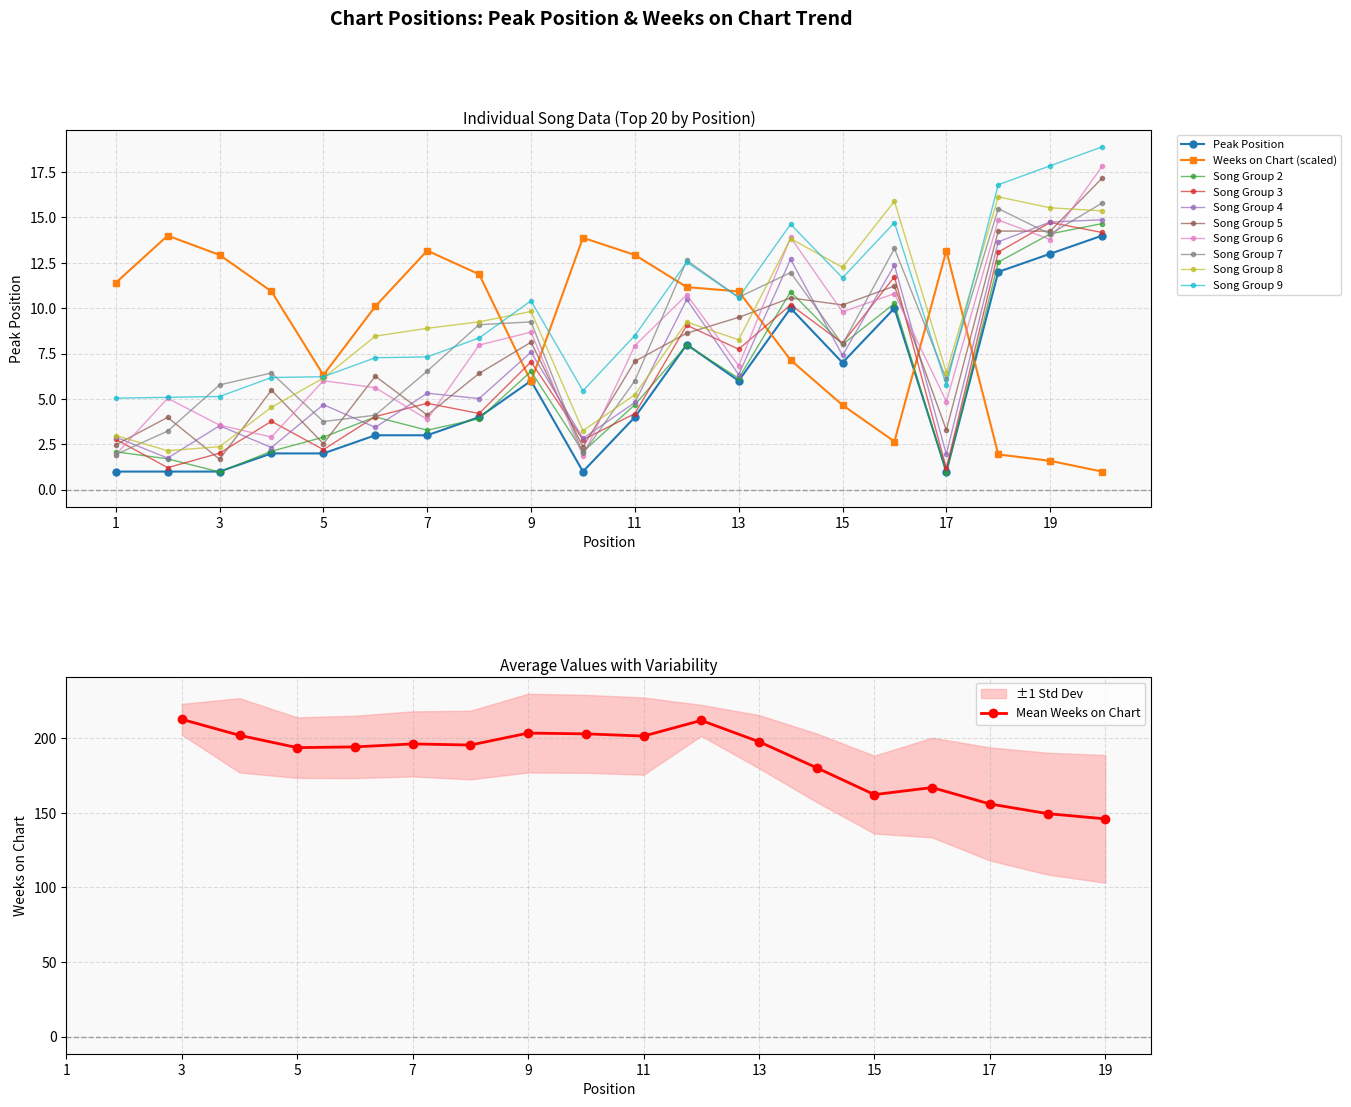

The Weeks on Chart series shows 10.1 at 6. True or false?

True